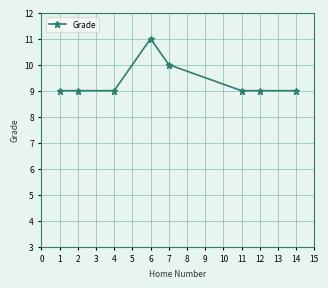

Reading right to left, list all the values displayed in this chart.

9	9	9	10	11	9	9	9